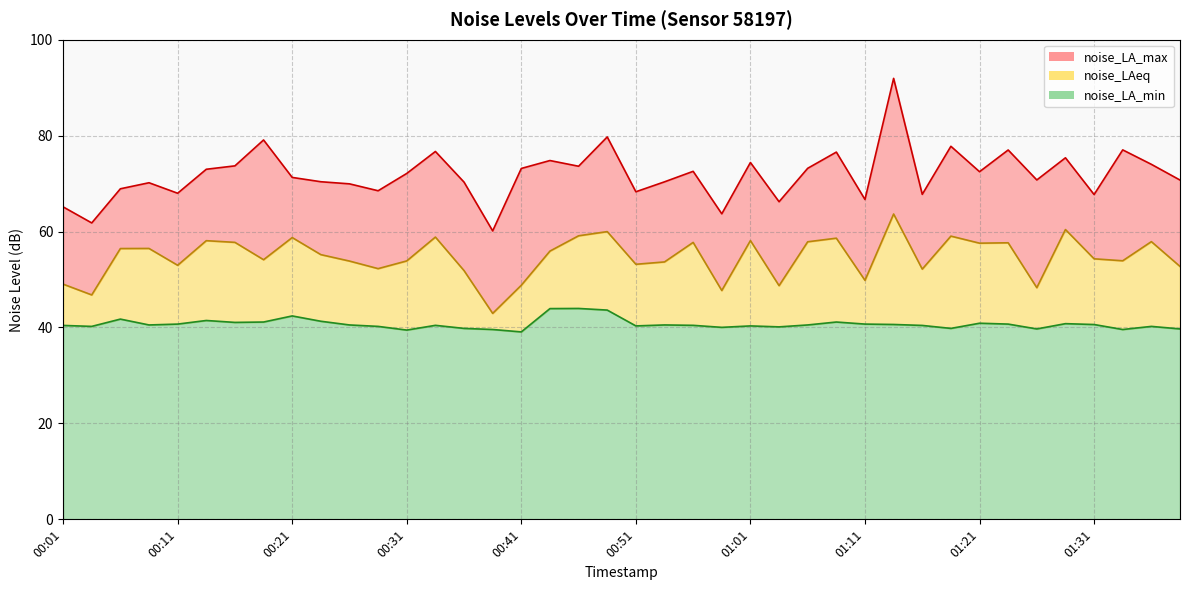

Reading left to right, transcribe all the data shown in this chart.

noise_LAeq: 49.0	46.8	56.5	56.5	53.0	58.1	57.8	54.1	58.8	55.2	53.9	52.3	53.9	58.9	51.9	42.9	48.8	55.9	59.1	60.0	53.2	53.7	57.7	47.7	58.1	48.7	57.9	58.6	49.8	63.7	52.2	59.0	57.6	57.7	48.3	60.4	54.3	53.9	57.9	52.7
noise_LA_max: 65.2	61.8	68.9	70.2	68.0	73.0	73.7	79.1	71.3	70.4	70.0	68.5	72.1	76.7	70.3	60.1	73.2	74.8	73.6	79.7	68.3	70.4	72.6	63.7	74.4	66.2	73.2	76.6	66.7	91.9	67.8	77.8	72.5	77.0	70.8	75.4	67.7	77.0	74.0	70.7
noise_LA_min: 40.4	40.2	41.8	40.5	40.7	41.5	41.1	41.1	42.4	41.3	40.5	40.2	39.5	40.5	39.8	39.6	39.1	43.9	44.0	43.6	40.3	40.5	40.5	40.0	40.3	40.1	40.5	41.1	40.7	40.6	40.4	39.8	40.9	40.7	39.7	40.8	40.6	39.6	40.2	39.7